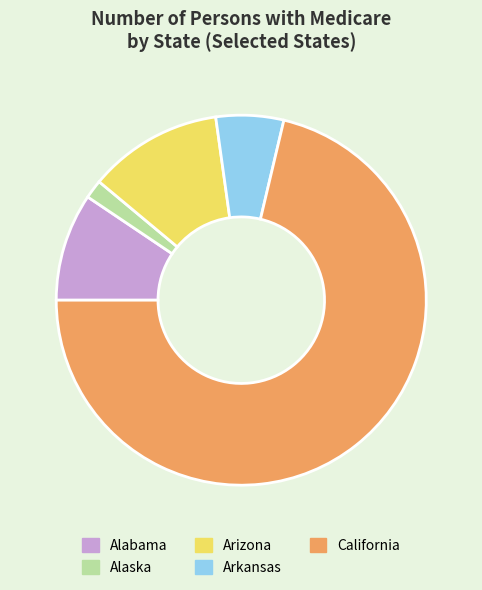

Rank the categories by value from lowest to highest.

Alaska, Arkansas, Alabama, Arizona, California